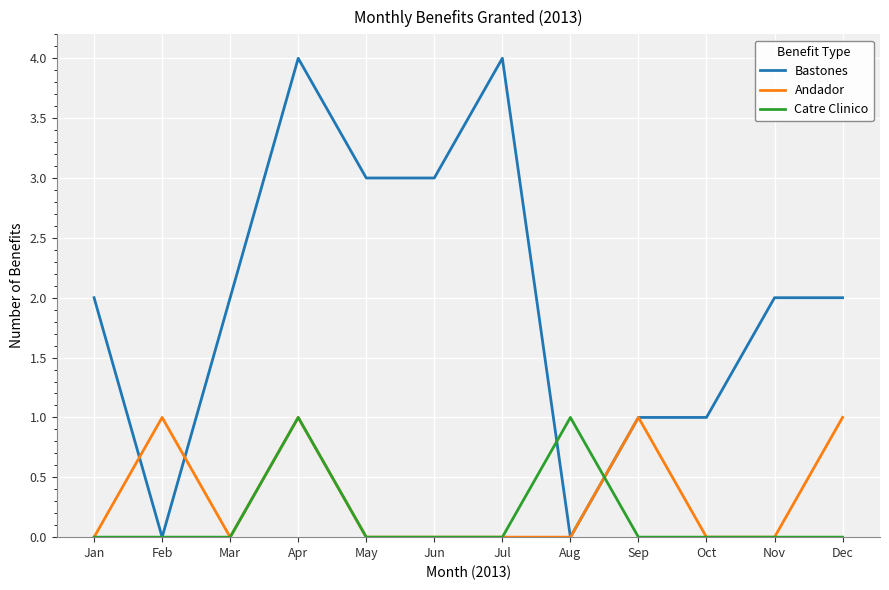

The Catre Clinico series shows 0 at Sep. True or false?

True